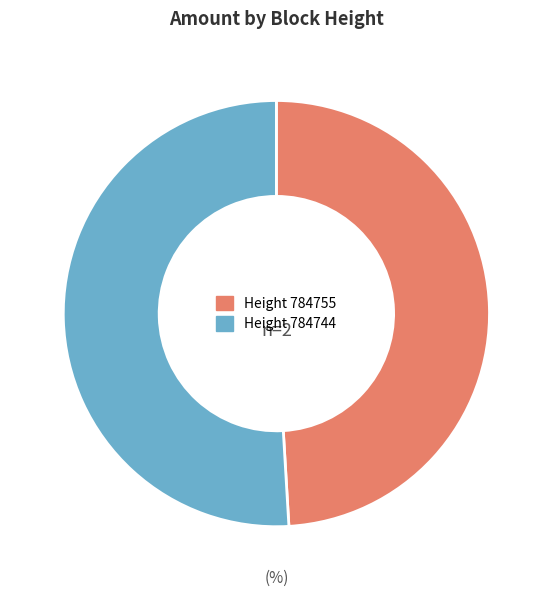

Does any single category account for the majority?

Yes